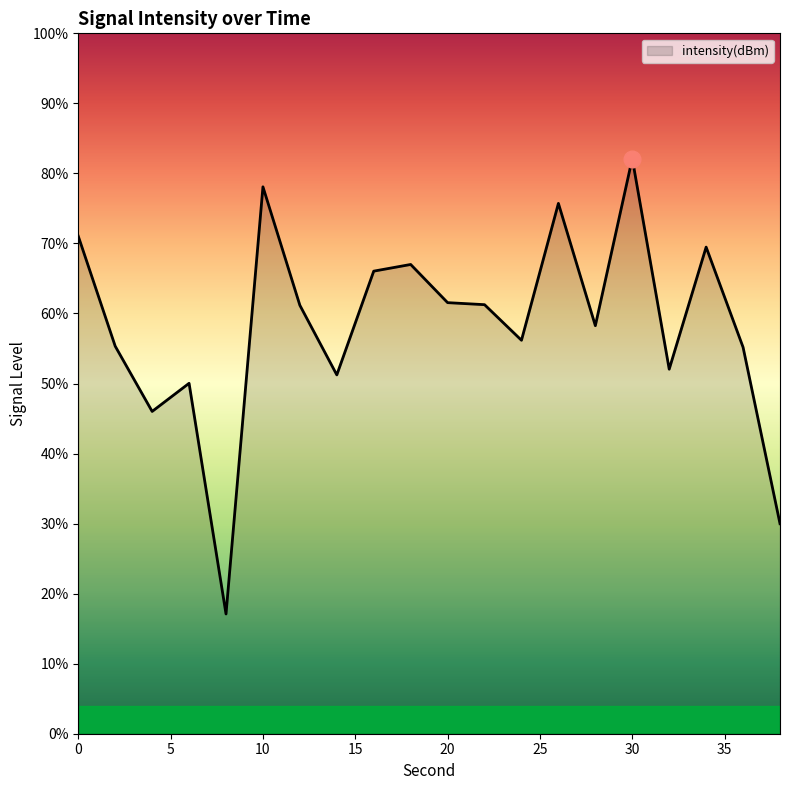

How many data points are less than -120?

13